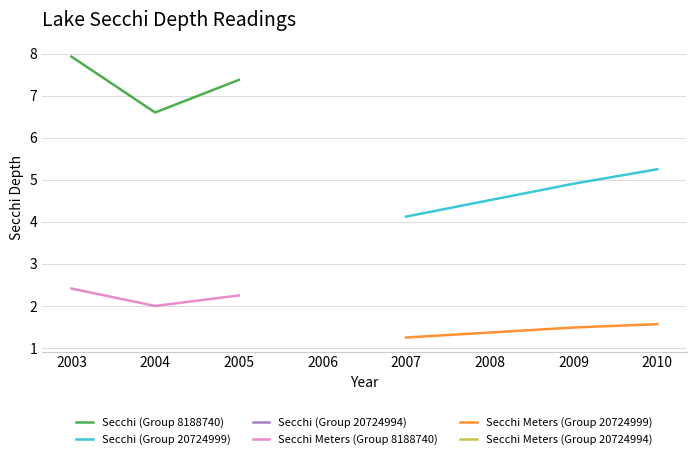

Is it true that Secchi Meters (Group 8188740) equals 2.2 at 2005?

True